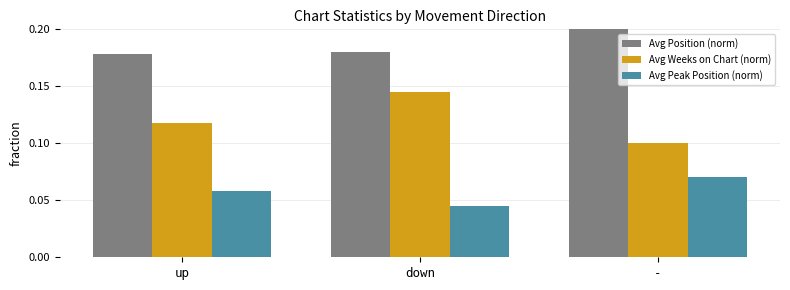

What is the spread (max minus min) of values at down?

0.1